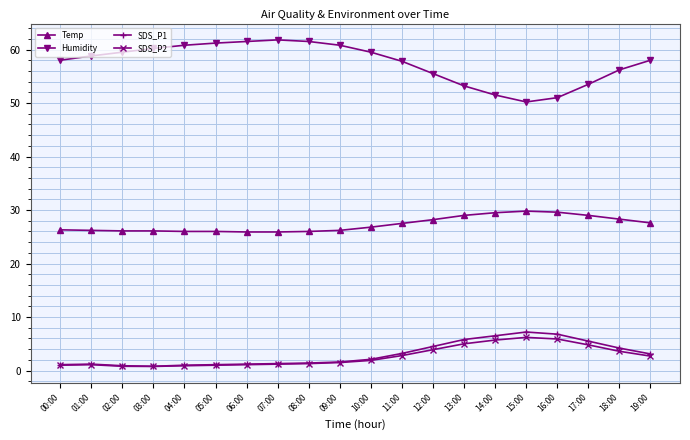

True or false: SDS_P1 and Humidity cross at least once.

False